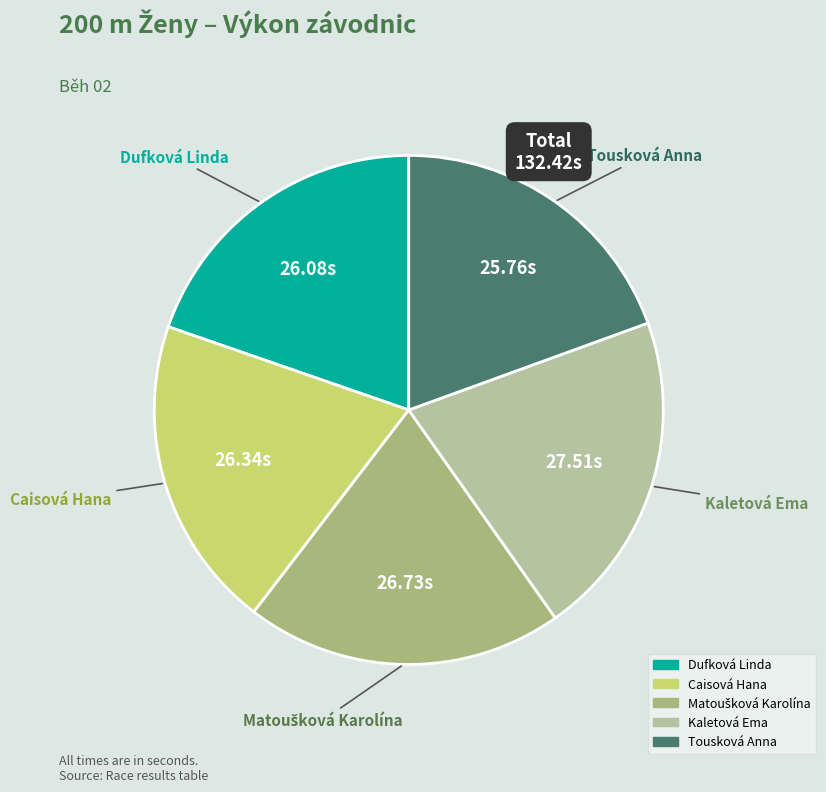

Combined, do Caisová Hana and Kaletová Ema account for over 50%?

No